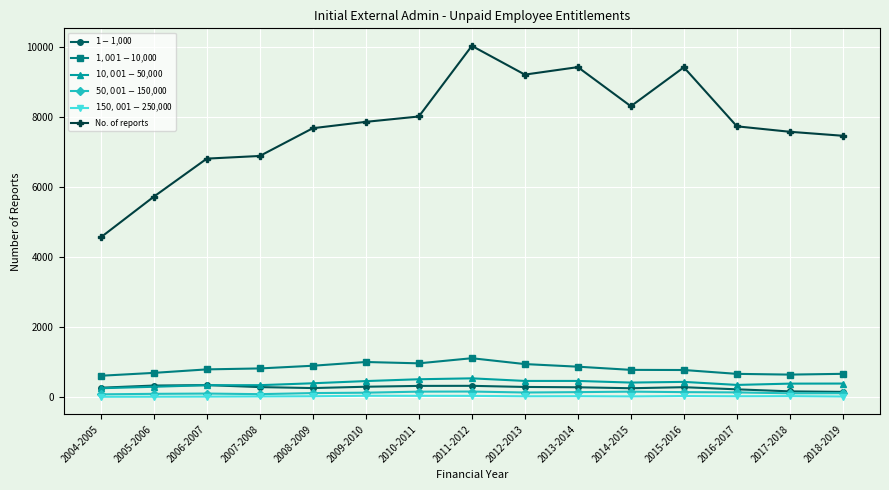

Read the $1-$1,000 value at 2004-2005.

274